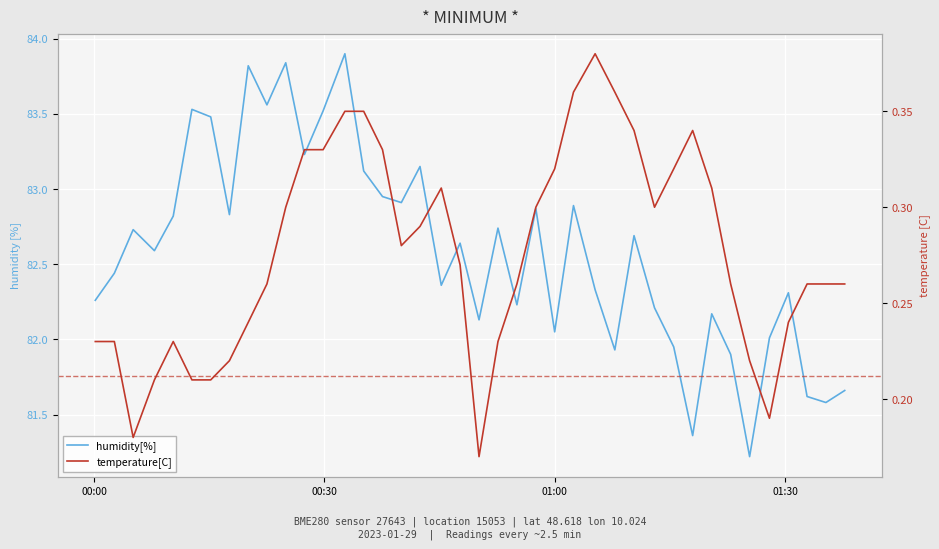

What is the value of the temperature[C] point at the 19th from the left?

0.3